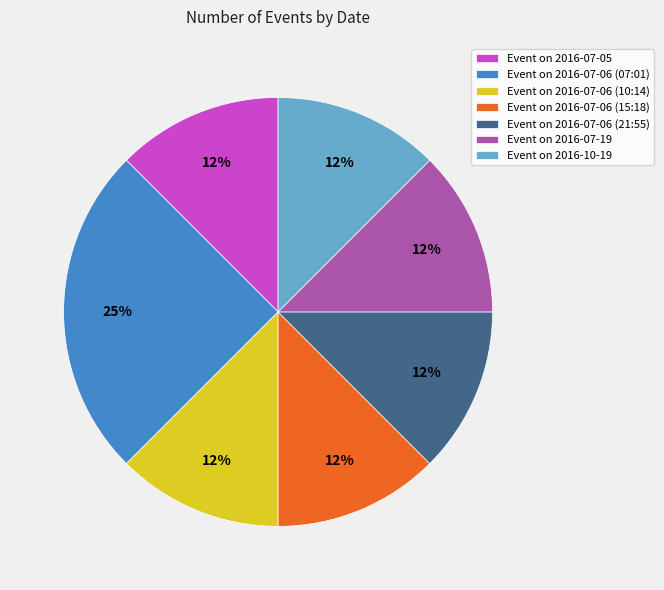

Which slice is the largest?

Event on 2016-07-06 (07:01)